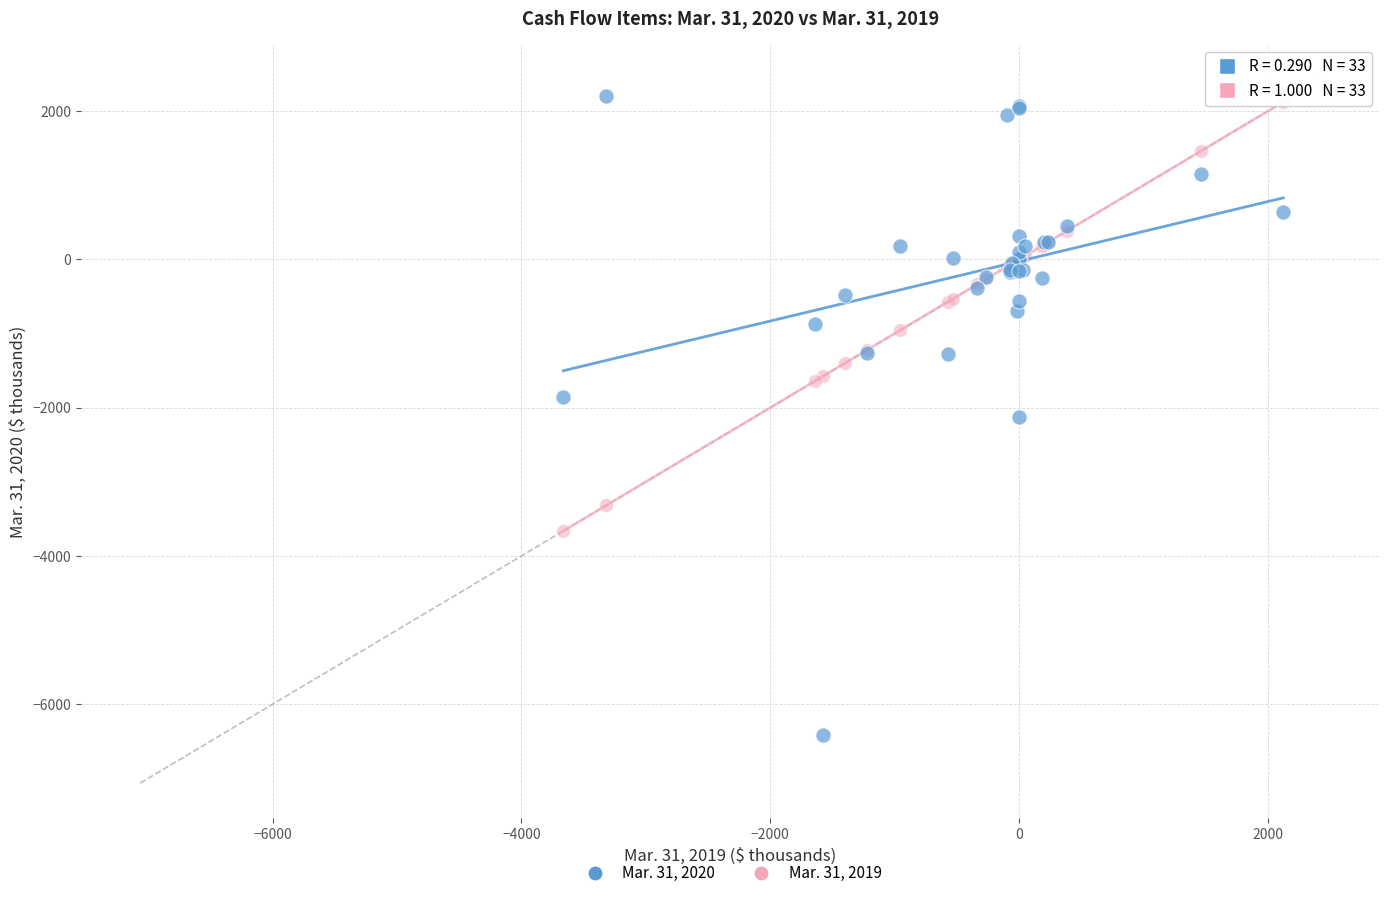

Which series reaches the minimum Y coordinate?

Mar. 31, 2020